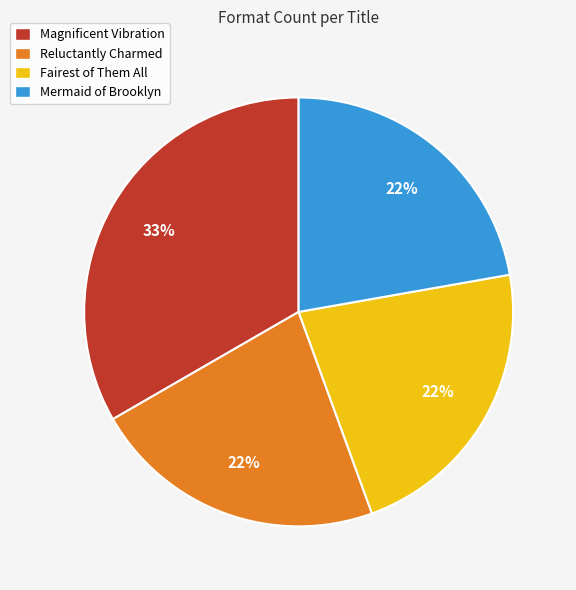

To the nearest percent, what percentage of the pie is Reluctantly Charmed?

22%